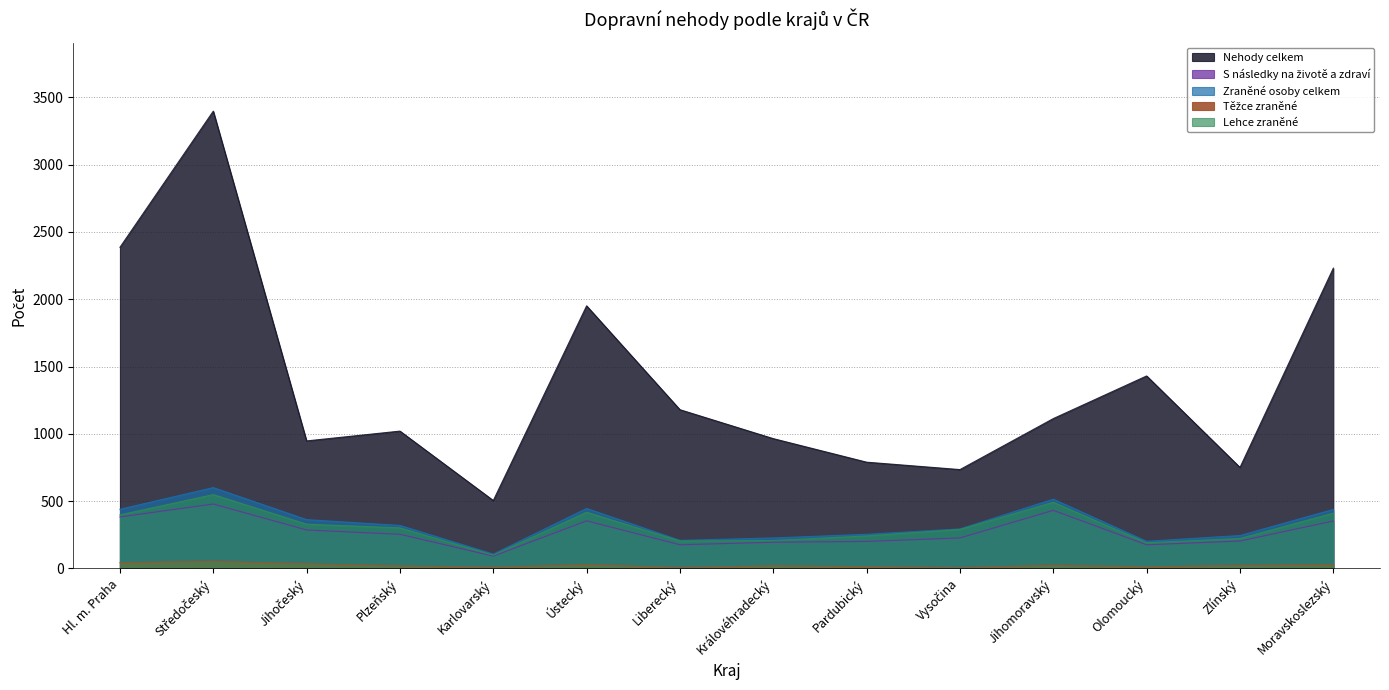

What position from the left is Vysočina?

10